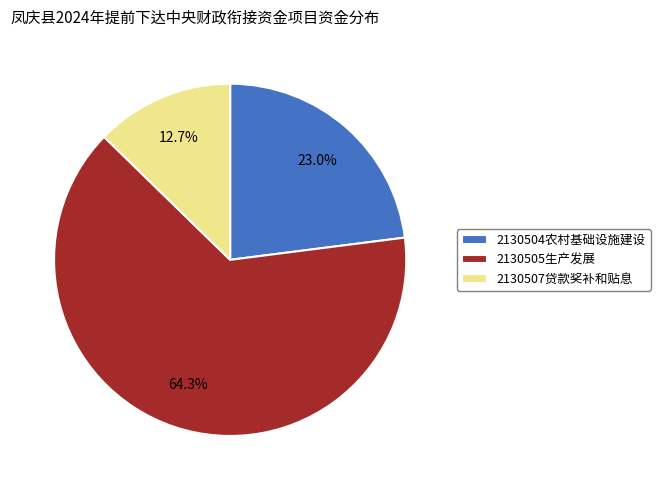

How many segments does this pie chart have?

3